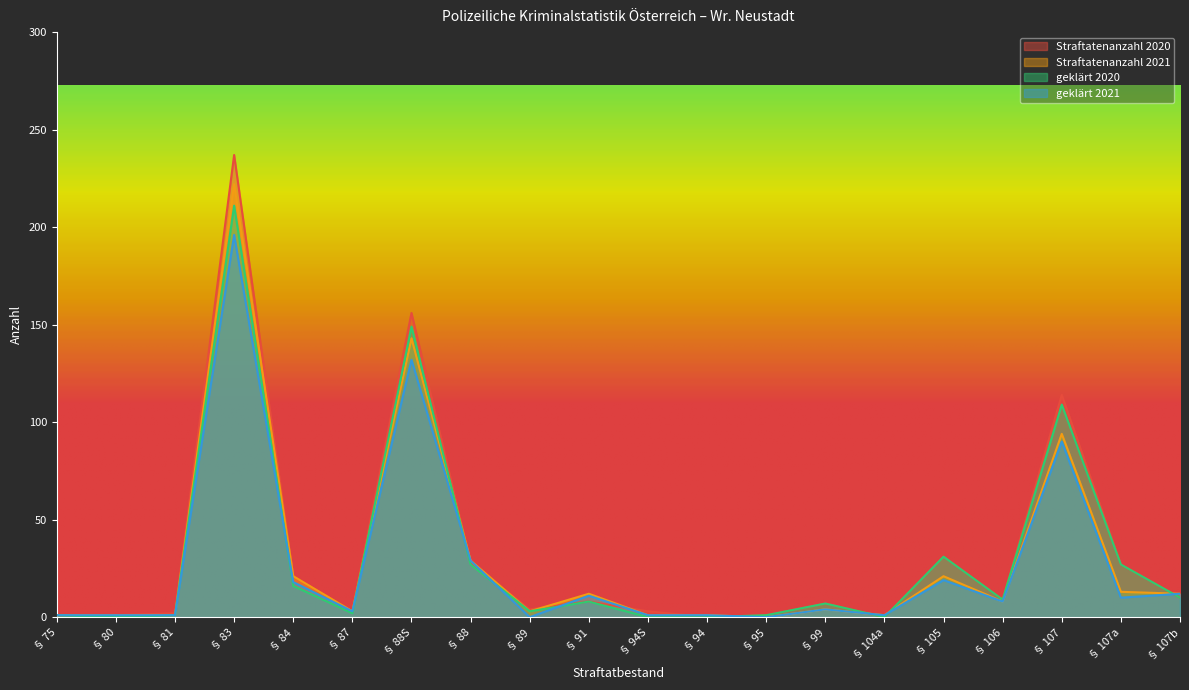

The value of Straftatenanzahl 2020 at § 87 is 4. True or false?

False